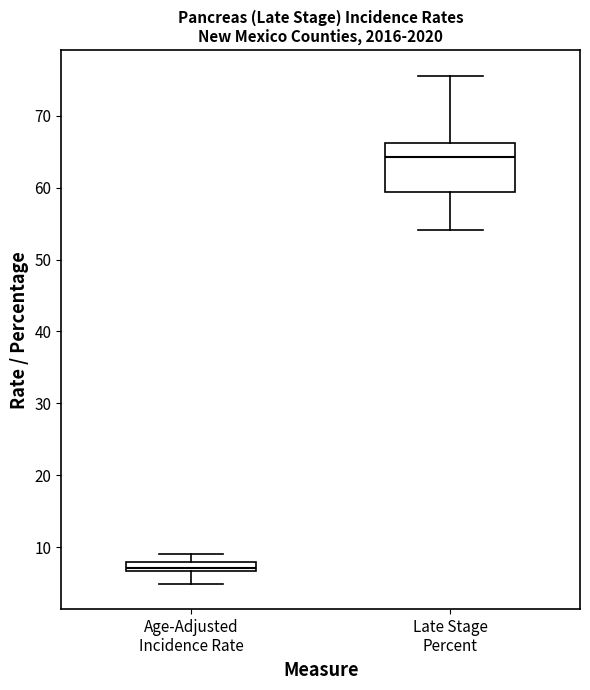

Which box's median line is the highest?

Late Stage Percent